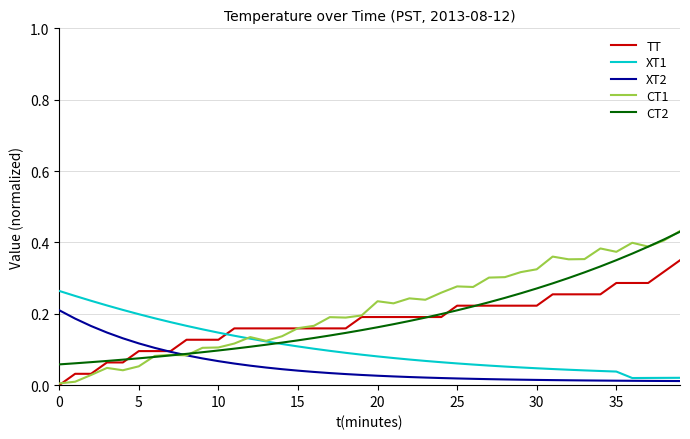

How many times do CT1 and XT1 cross each other?

1